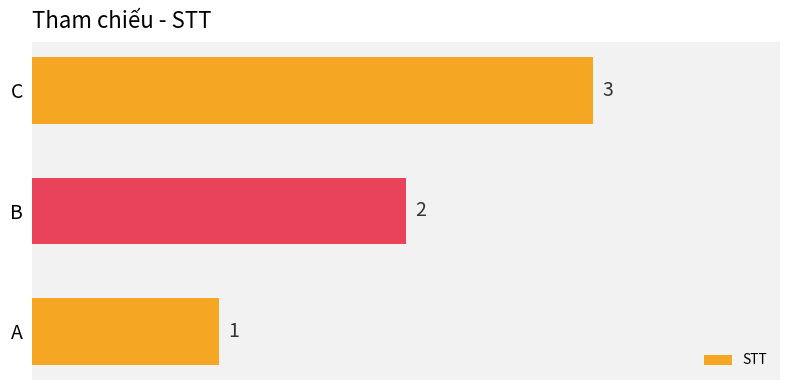

Rank the categories by value from highest to lowest.

C, B, A